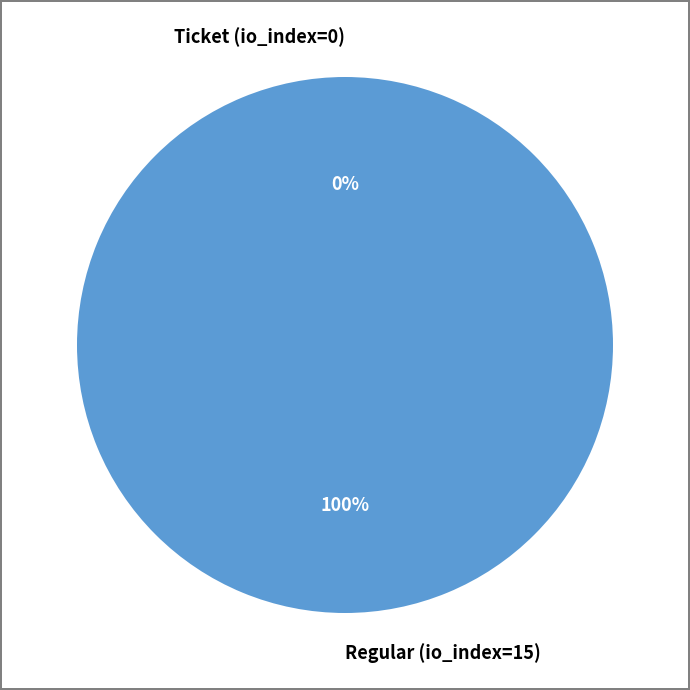

Between Ticket (io_index=0) and Regular (io_index=15), which is larger?

Regular (io_index=15)